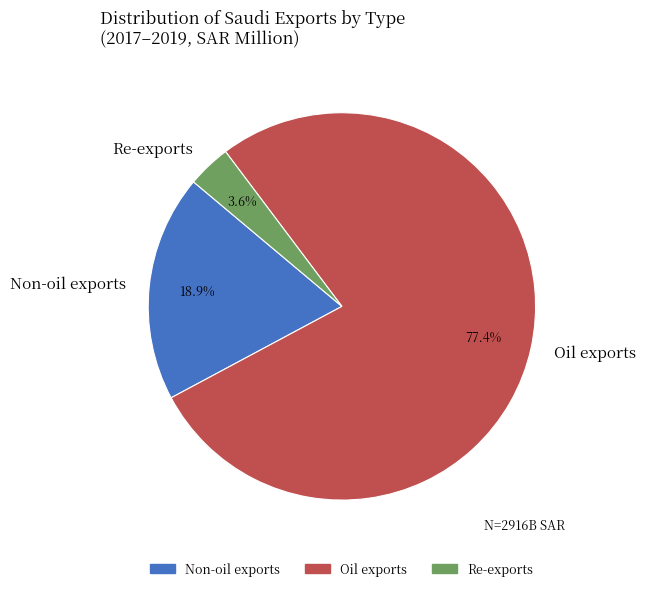

To the nearest percent, what is the difference between the largest and smallest slice percentages?

74%